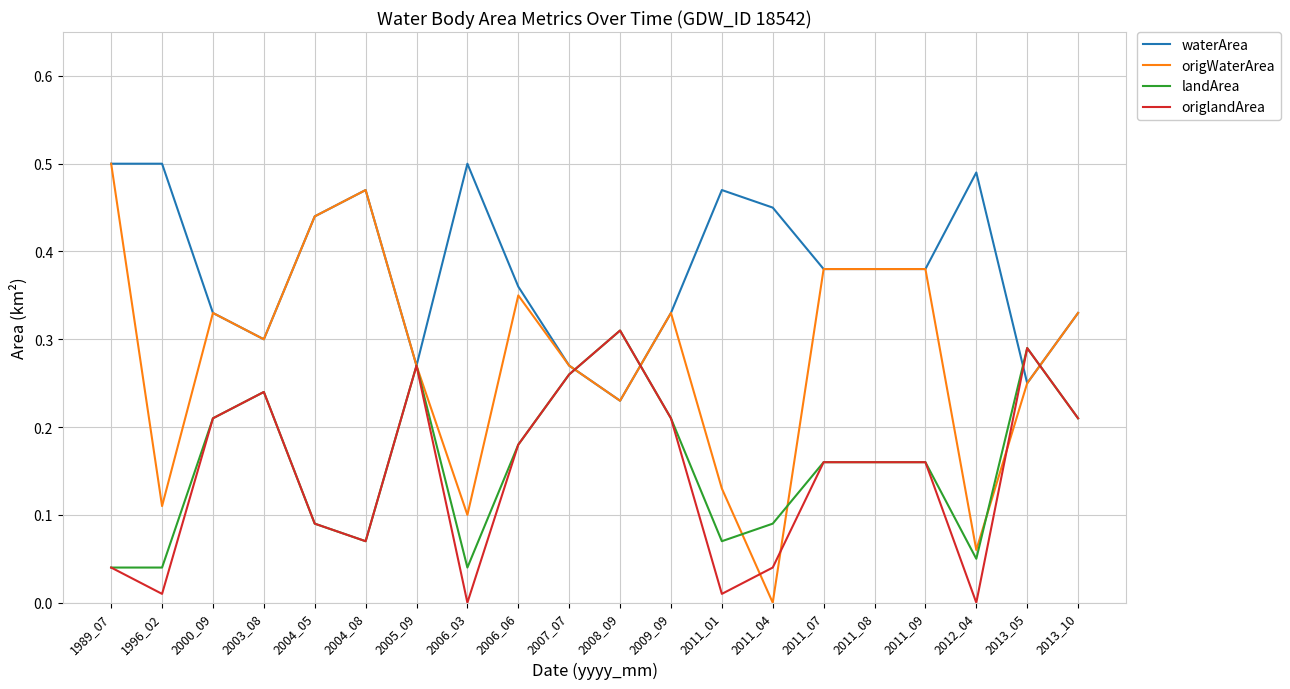

How many series are shown in this chart?

4